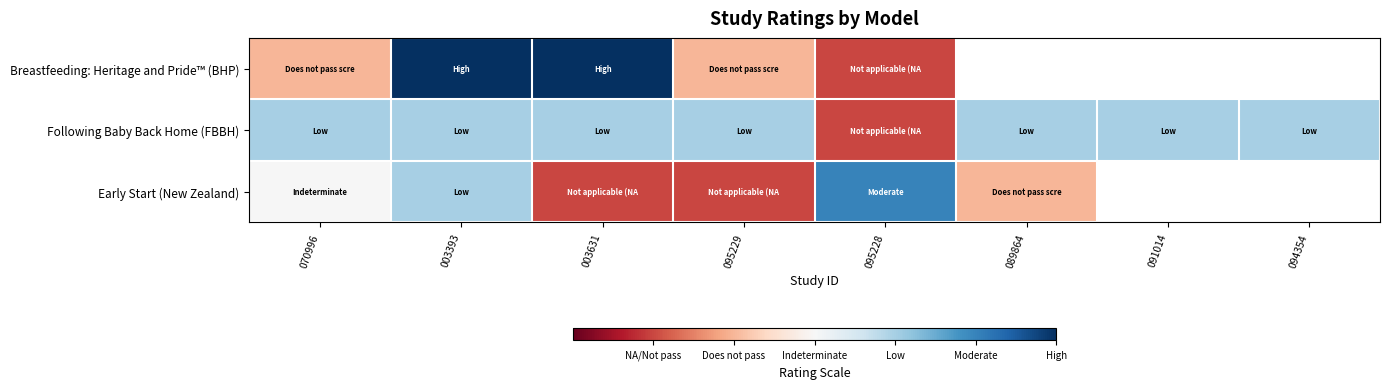

What is the difference between the maximum and minimum values in the Early Start (New Zealand) series?

4.0